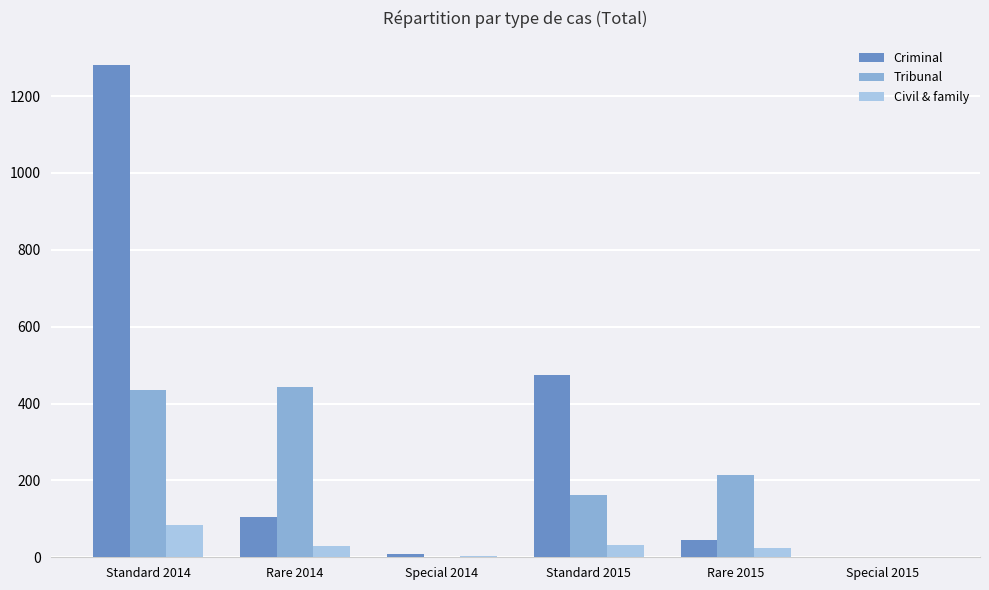

True or false: Tribunal has a value of 214 at Rare 2015.

True